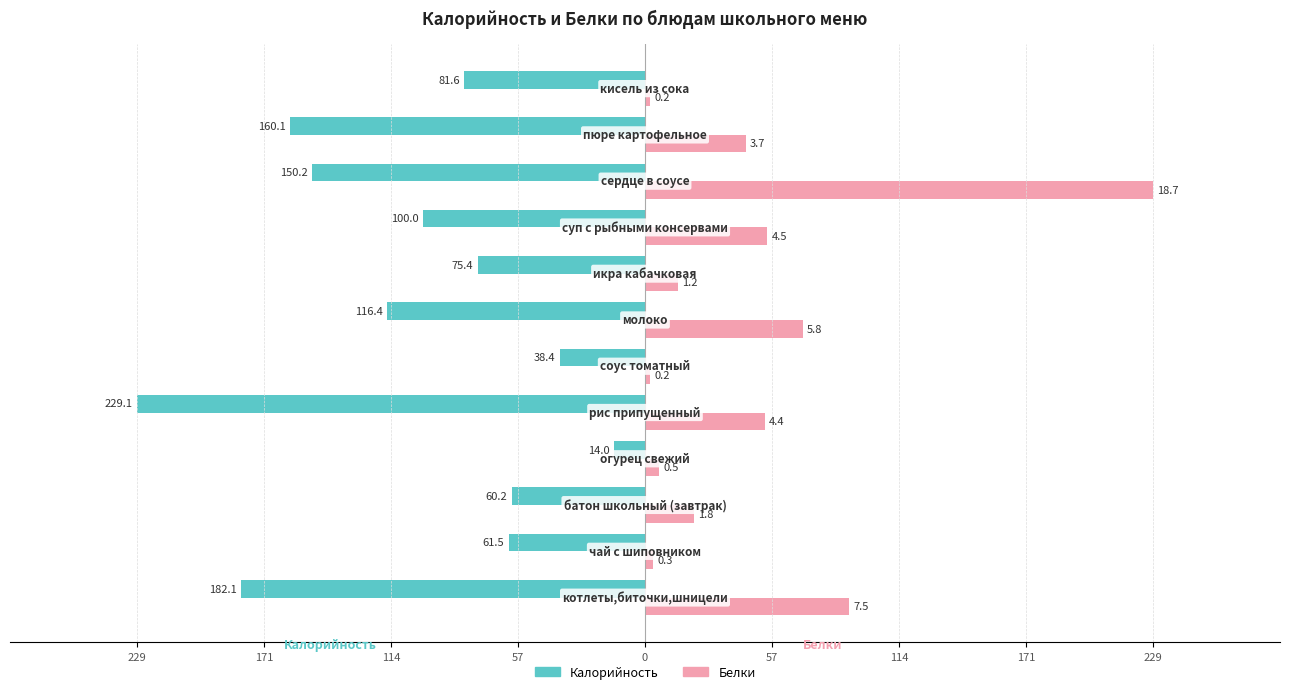

What are all the series names shown in the legend?

Калорийность, Белки